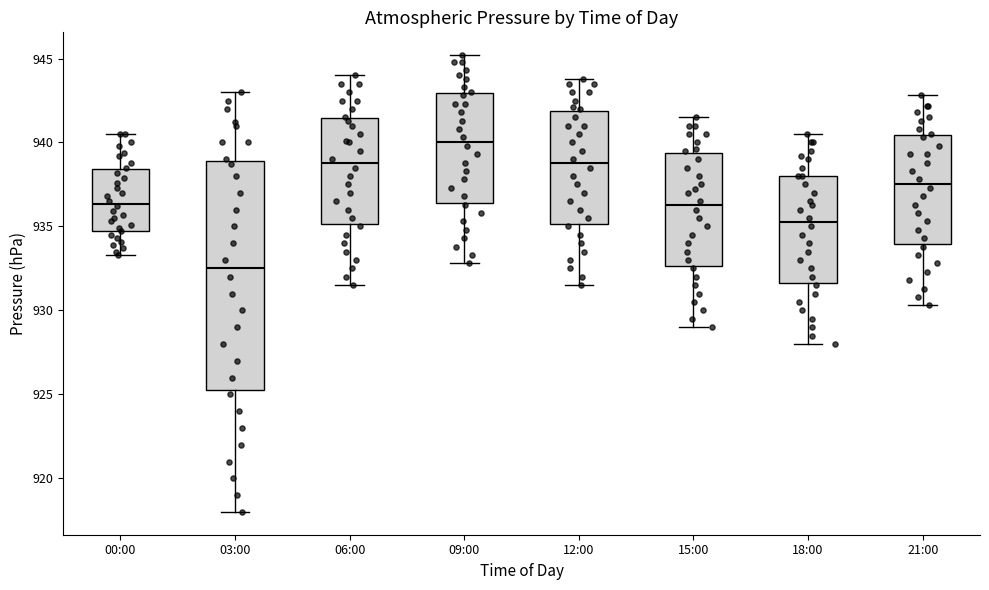

Comparing the boxes themselves (not the whiskers), which one is the tallest?

03:00